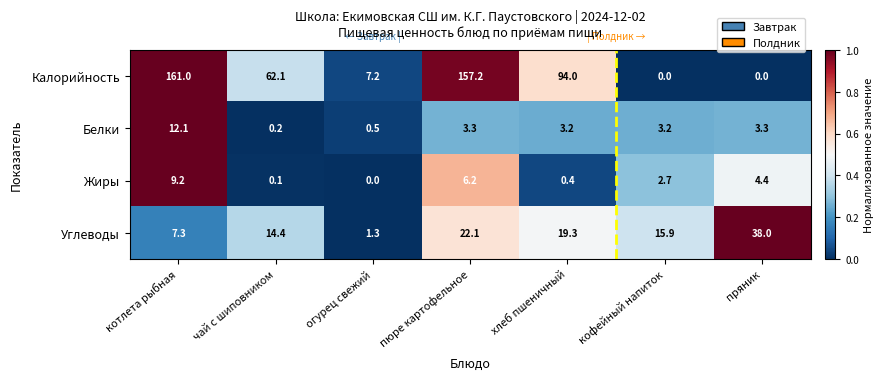

At пряник, list the series in order from largest to smallest.

Углеводы, Жиры, Белки, Калорийность